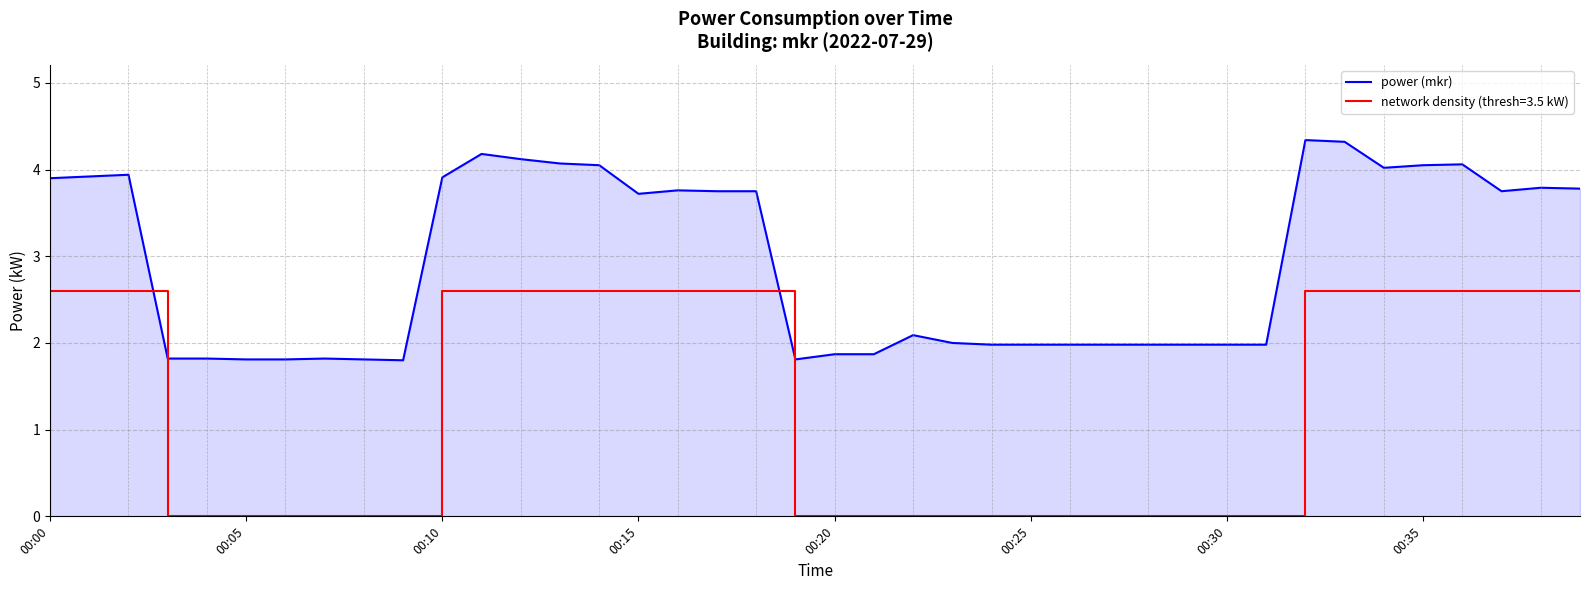

List the series in order of their overall mean, highest first.

power (mkr), network density (thresh=3.5 kW)